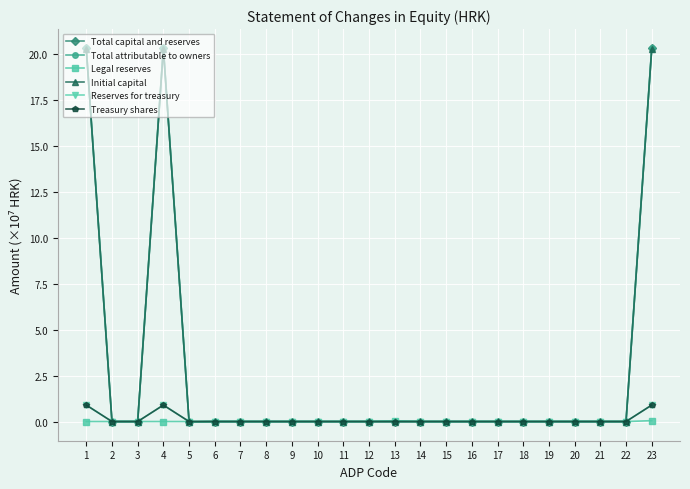

True or false: Treasury shares has more than 0 interior local peaks.

True